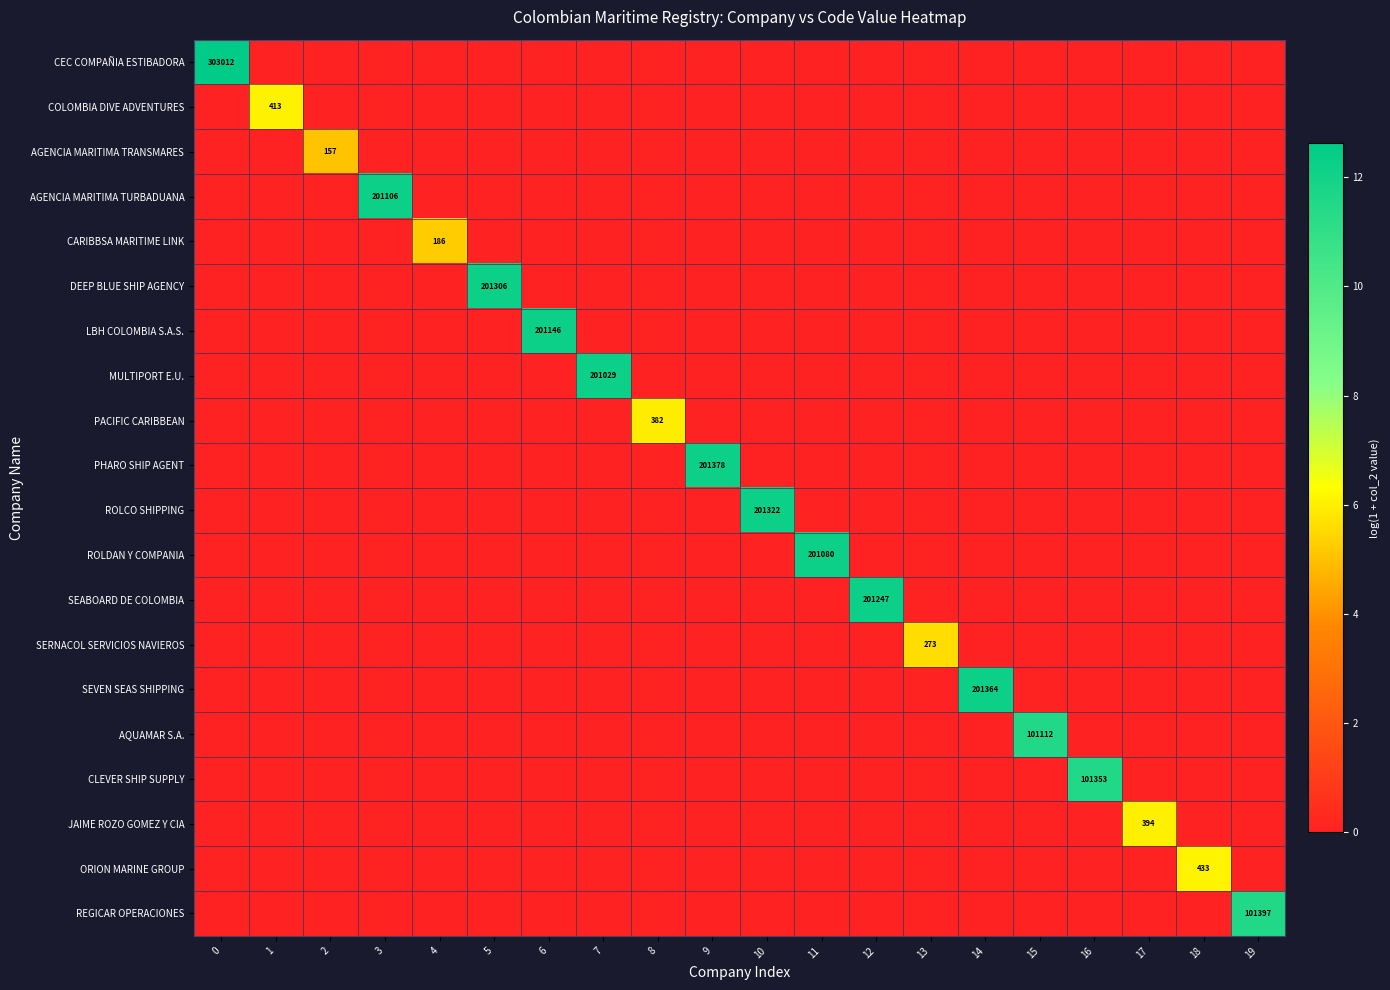

Is the value of CARIBBSA MARITIME LINK at 1 greater than the value of COLOMBIA DIVE ADVENTURES at 18?

No